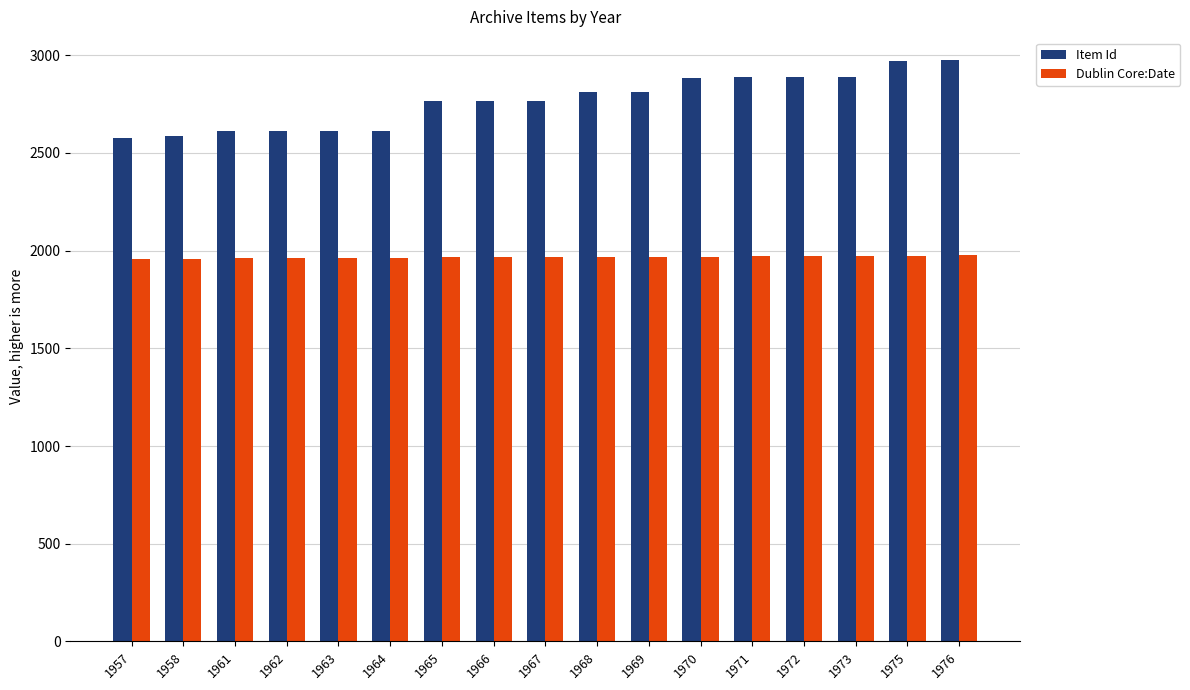

List the series in order of their overall mean, highest first.

Item Id, Dublin Core:Date